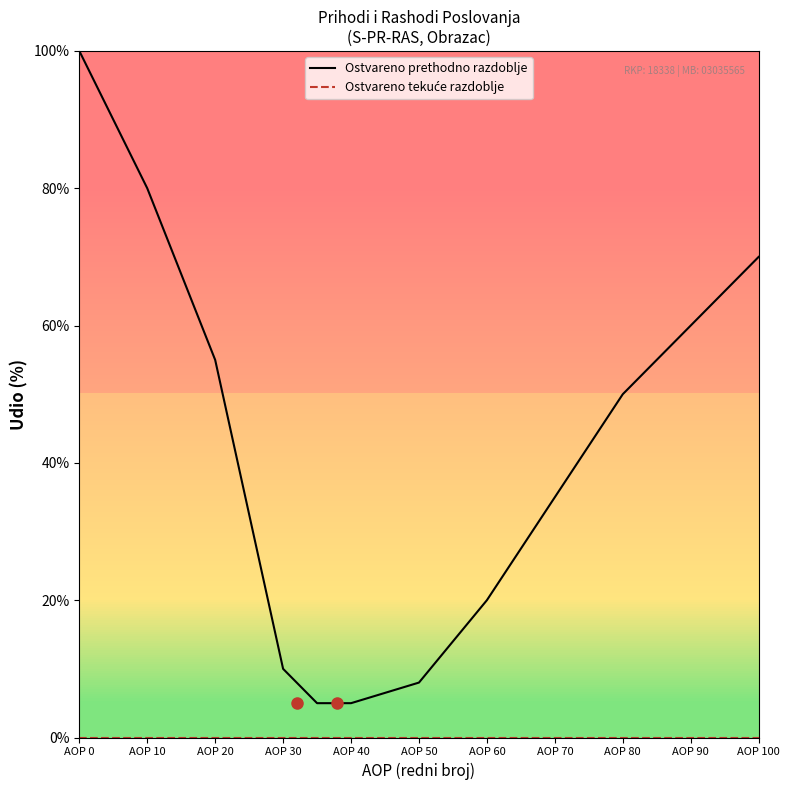

What is the maximum value shown in the chart?

100